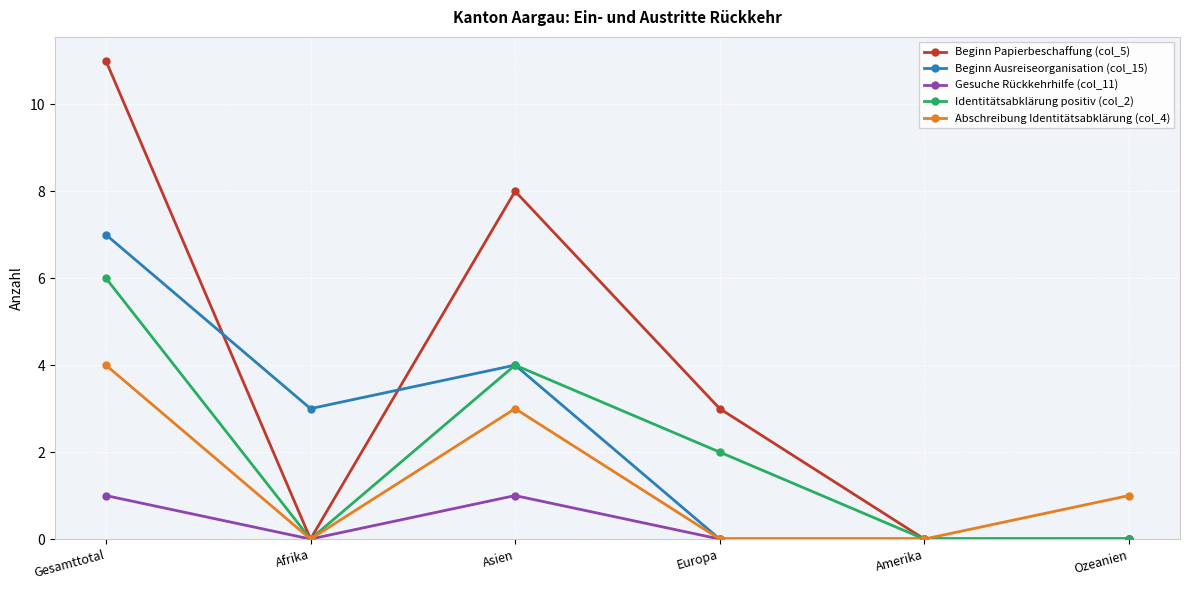

Count the Beginn Papierbeschaffung (col_5) values in the range 0 to 8.

5